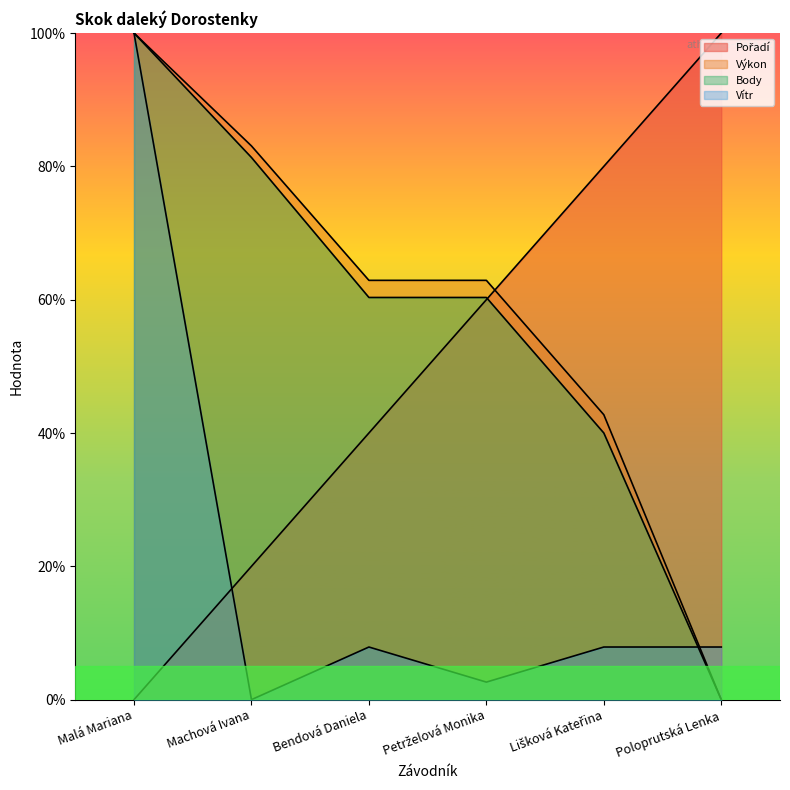

Which series has the largest range (max minus min)?

Pořadí